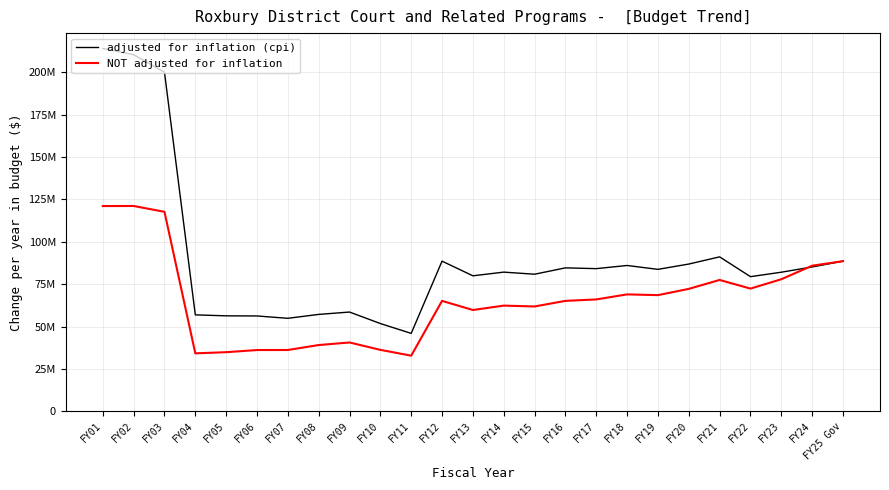

At which category is the sum across all series the highest?

FY01